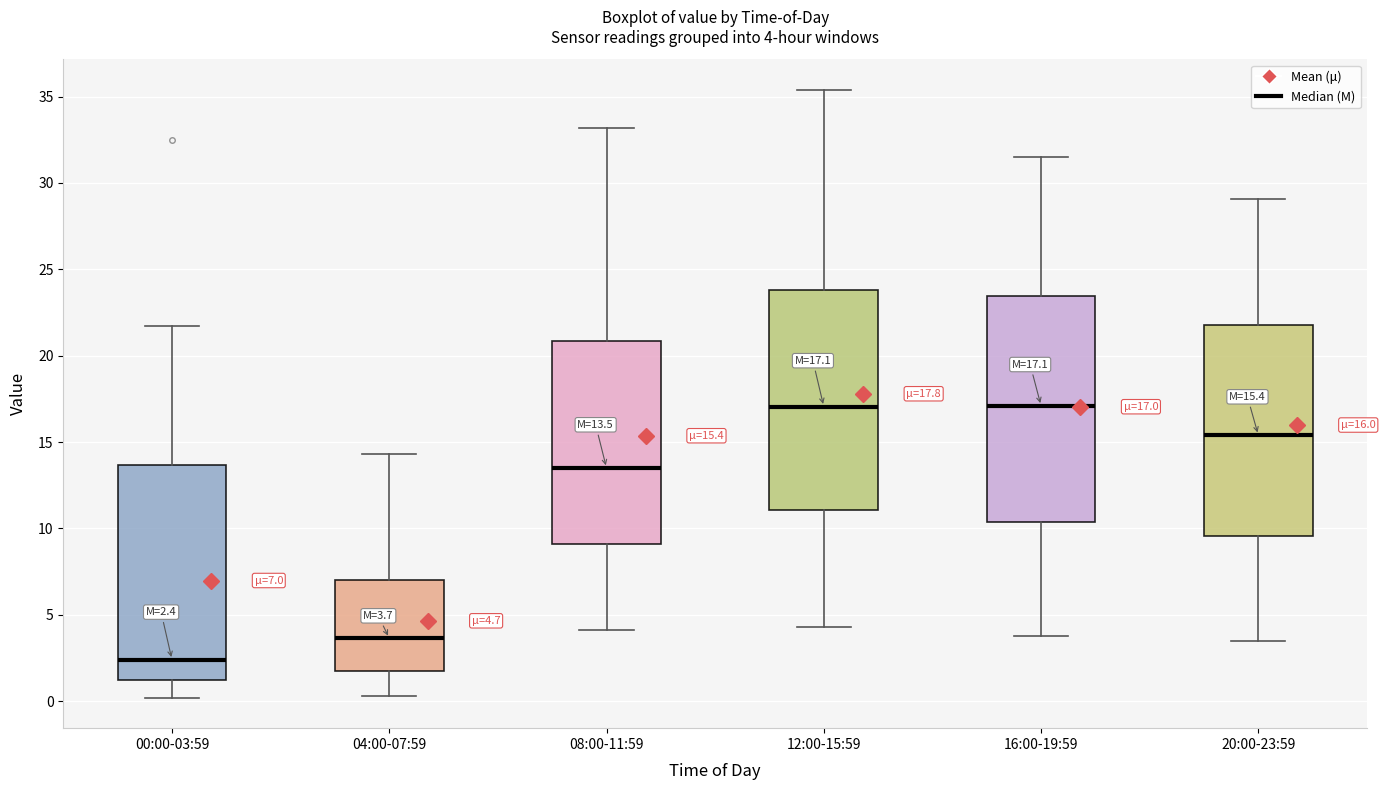

Which box has the lowest median line?

00:00-03:59